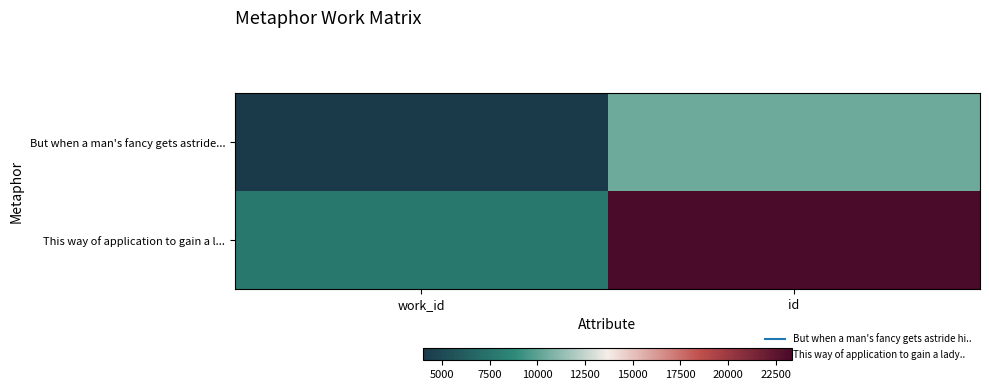

Reading left to right, what are all the values shown in this chart?

But when a man's fancy gets astride...: work_id=4024	id=10426
This way of application to gain a l...: work_id=7793	id=23341